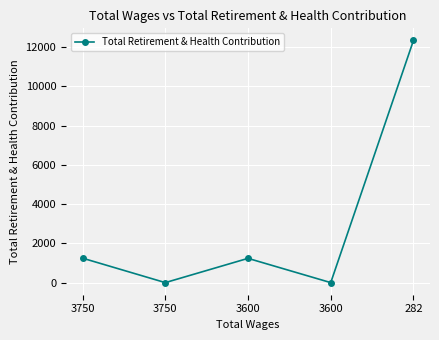

How many values are below 1236?

2